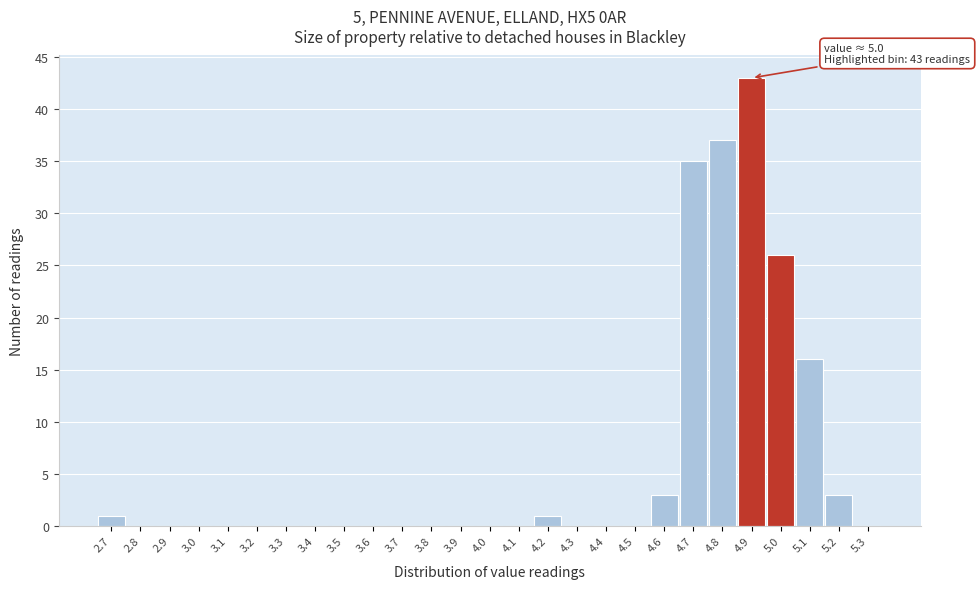

Reading left to right, extract all data points from this chart.

2.7=1	2.8=0	2.9=0	3.0=0	3.1=0	3.2=0	3.3=0	3.4=0	3.5=0	3.6=0	3.7=0	3.8=0	3.9=0	4.0=0	4.1=0	4.2=1	4.3=0	4.4=0	4.5=0	4.6=3	4.7=35	4.8=37	4.9=43	5.0=26	5.1=16	5.2=3	5.3=0